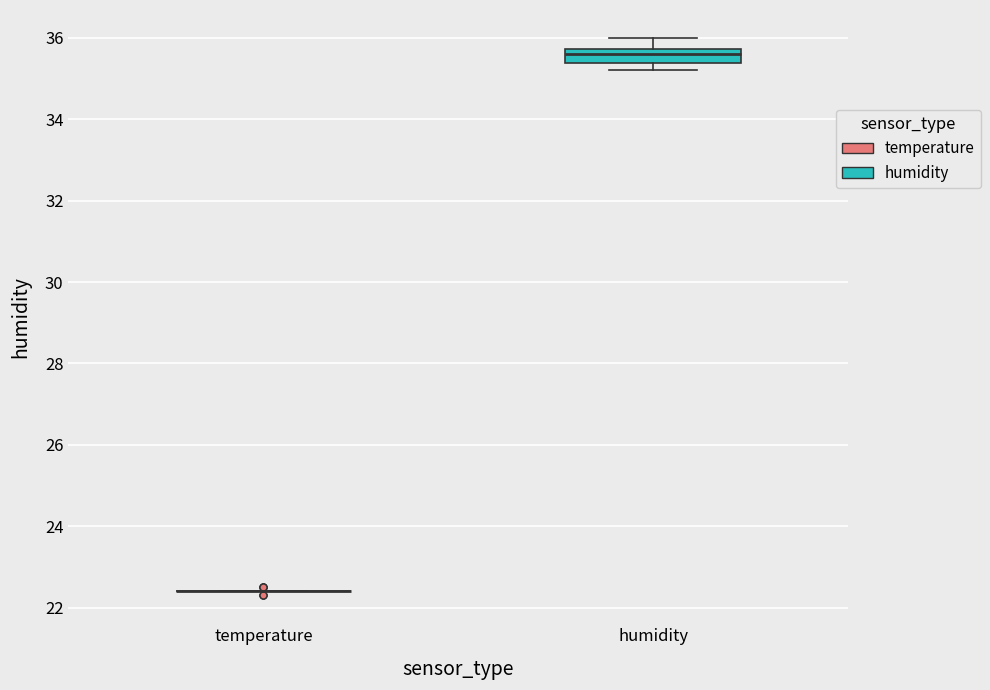

Where is the lower edge of the box for humidity on the y-axis? The values are not printed on the chart, so give them approximately, as read against the axis.

35.4